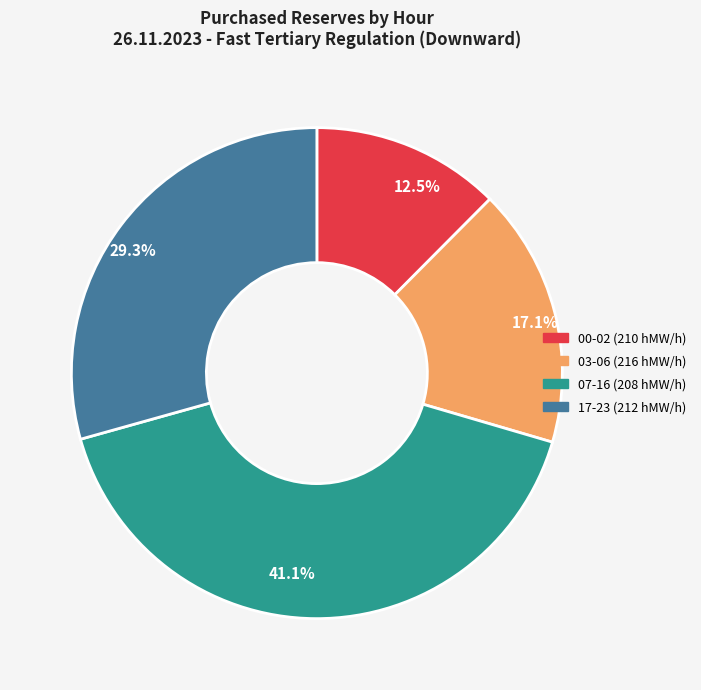

Between 17.1% and 29.3%, which is larger?

29.3%